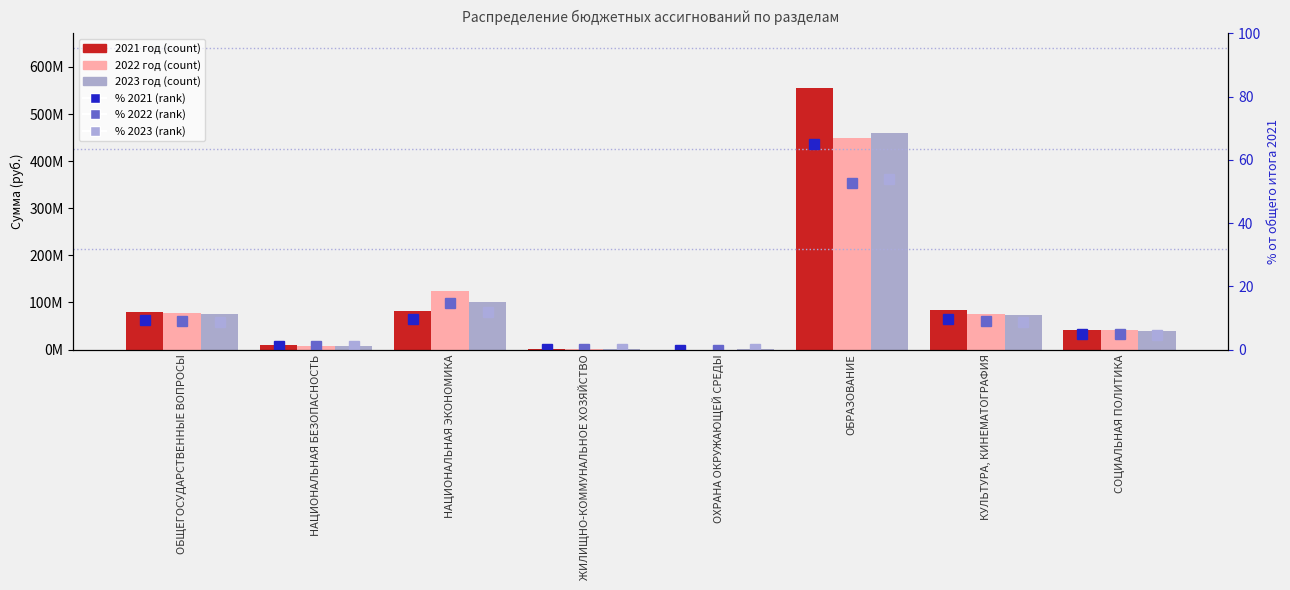

What is the greatest value displayed?

554951265.8